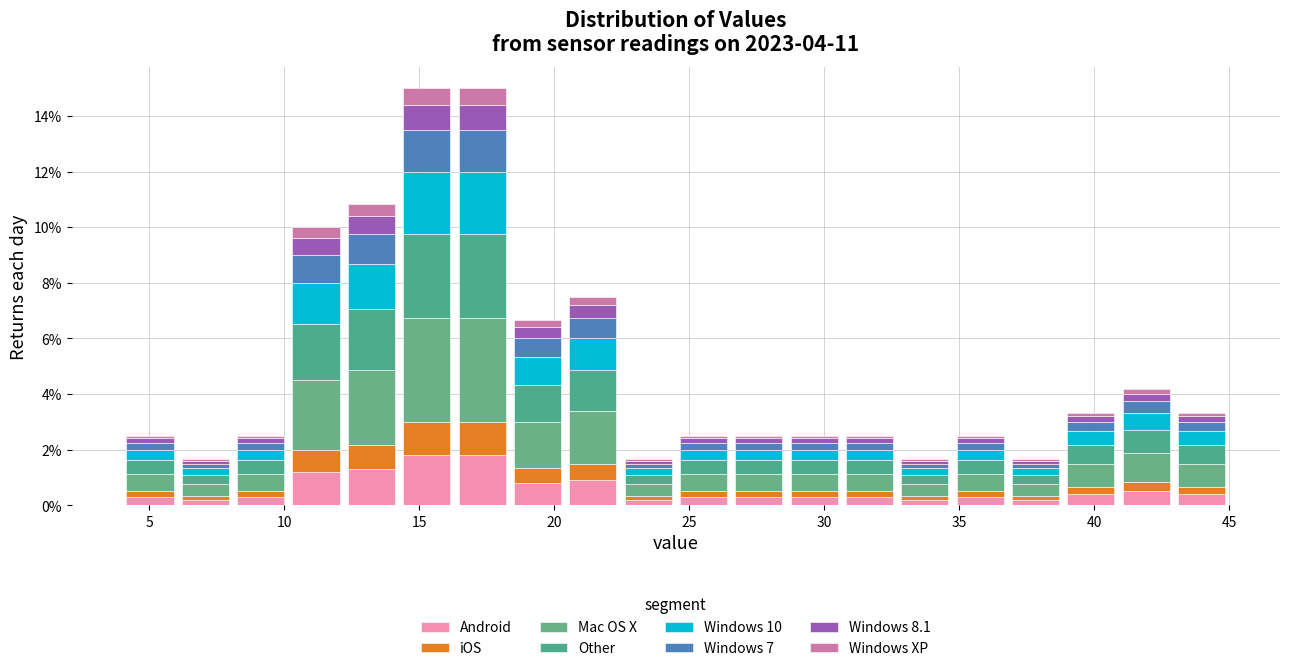

What is the total height of the stacked bar covering 32.70 to 34.75 on the x-axis? Neither the bar edges nor the heights are printed on the chart, so give them approximately, as read against the axes.

1.6